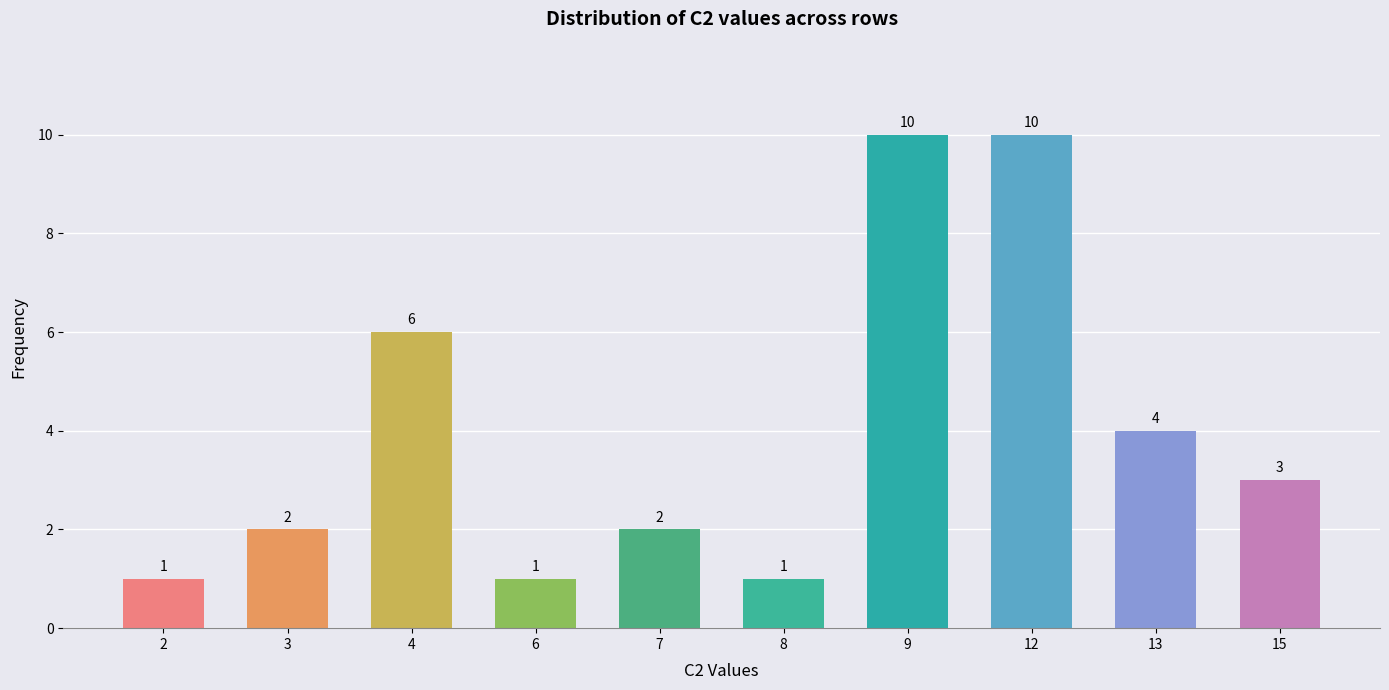

What is the greatest value displayed?

10